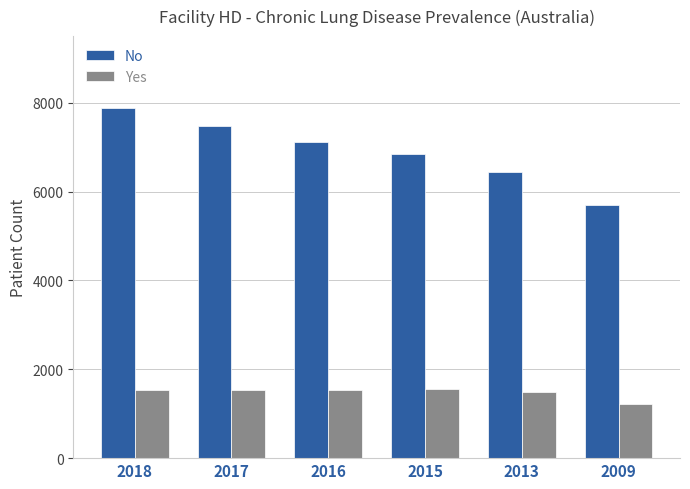

What is the average value of the Yes series?

1479